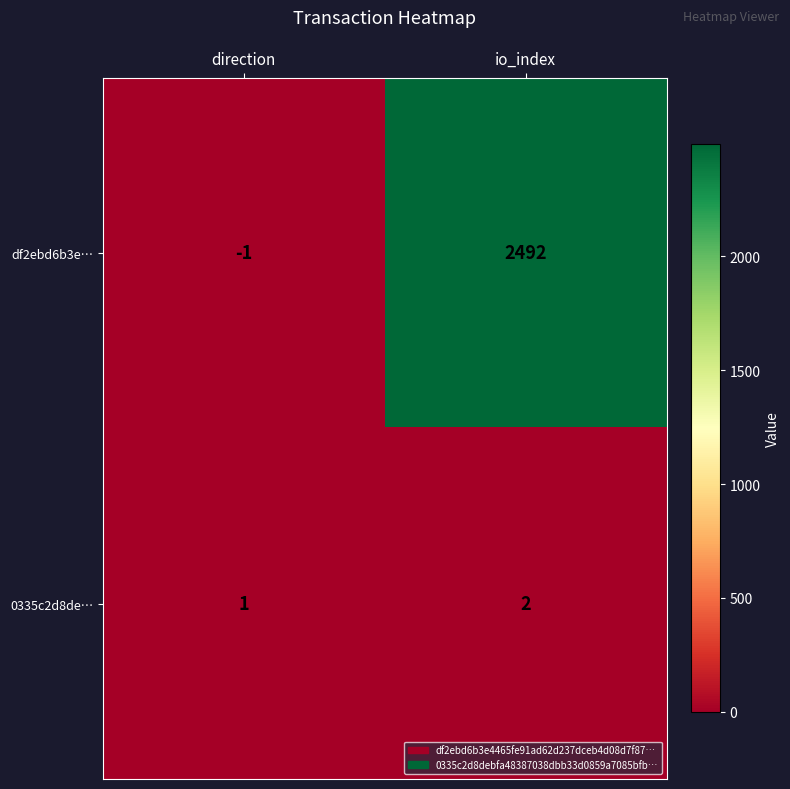

What is the sum of all 0335c2d8de… values?

3